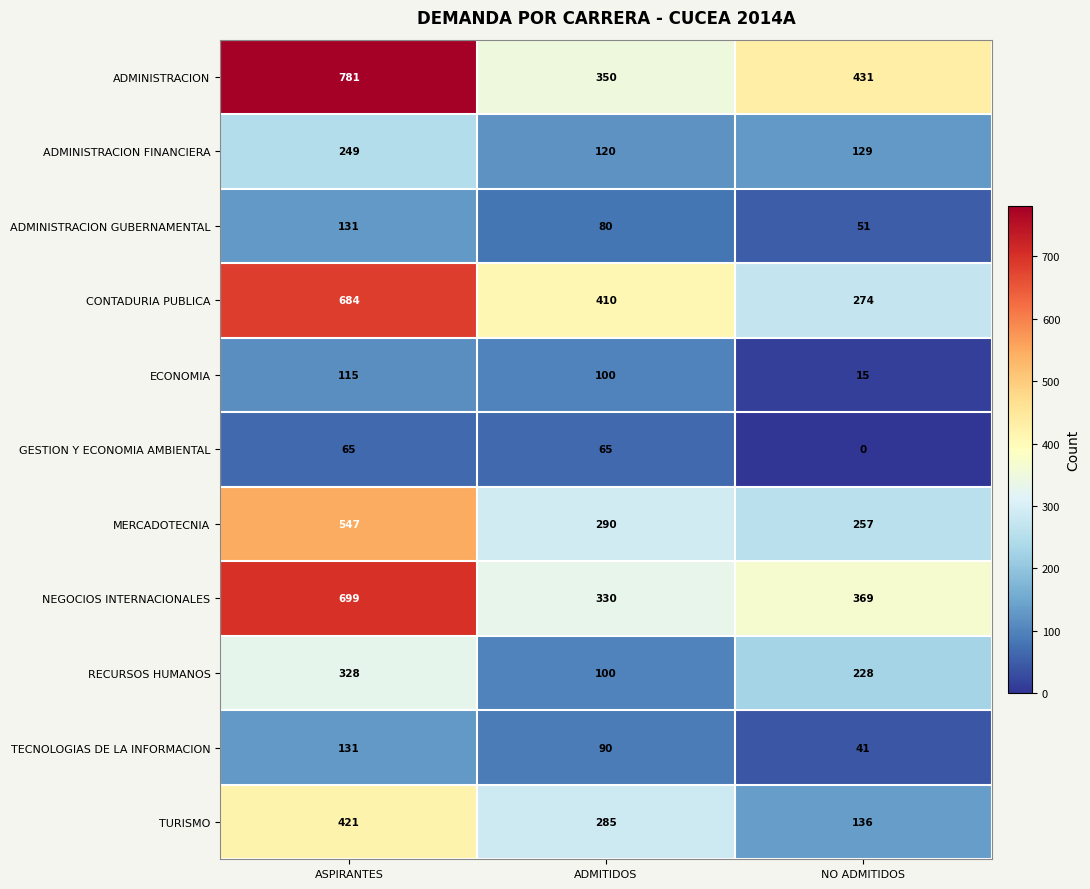

The CONTADURIA PUBLICA series shows 684 at ASPIRANTES. True or false?

True